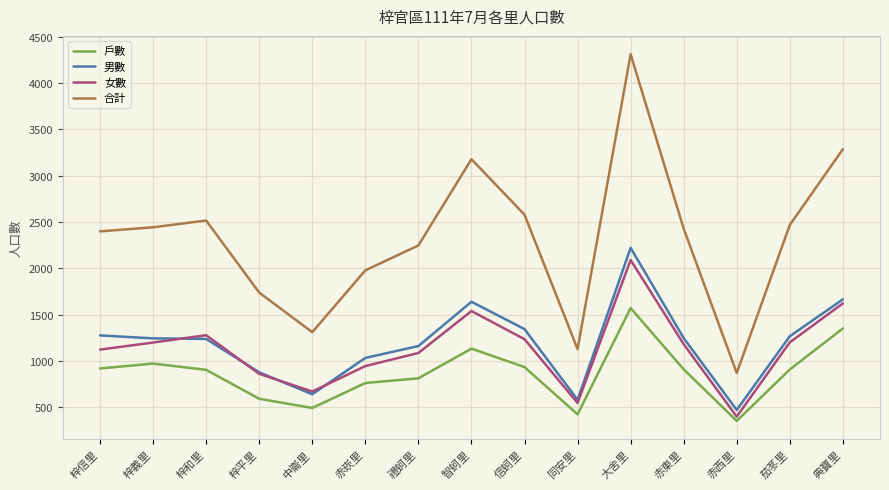

What is the sum of the 男數 values at 智蚵里 and 梓平里?

2516